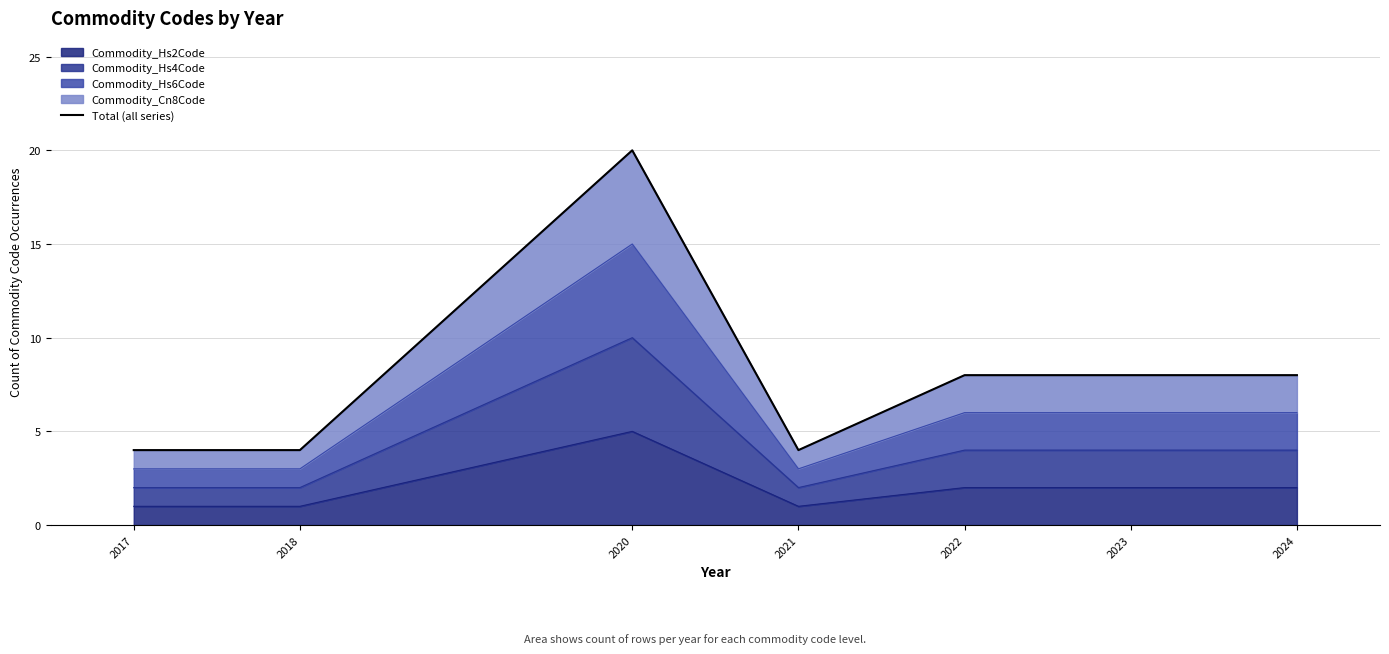

What is the sum of all values?

56